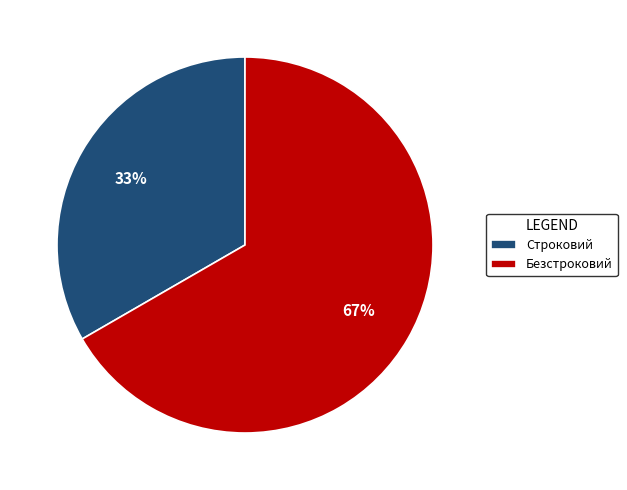

Is the sum of Безстроковий and Строковий greater than half?

Yes